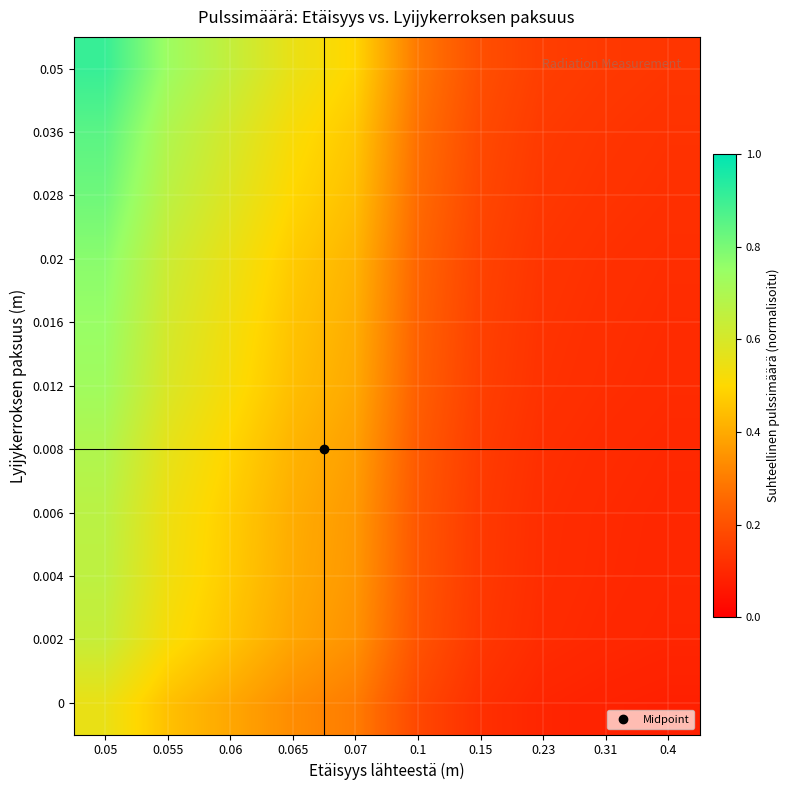

At which category is the sum across all series the highest?

0.05